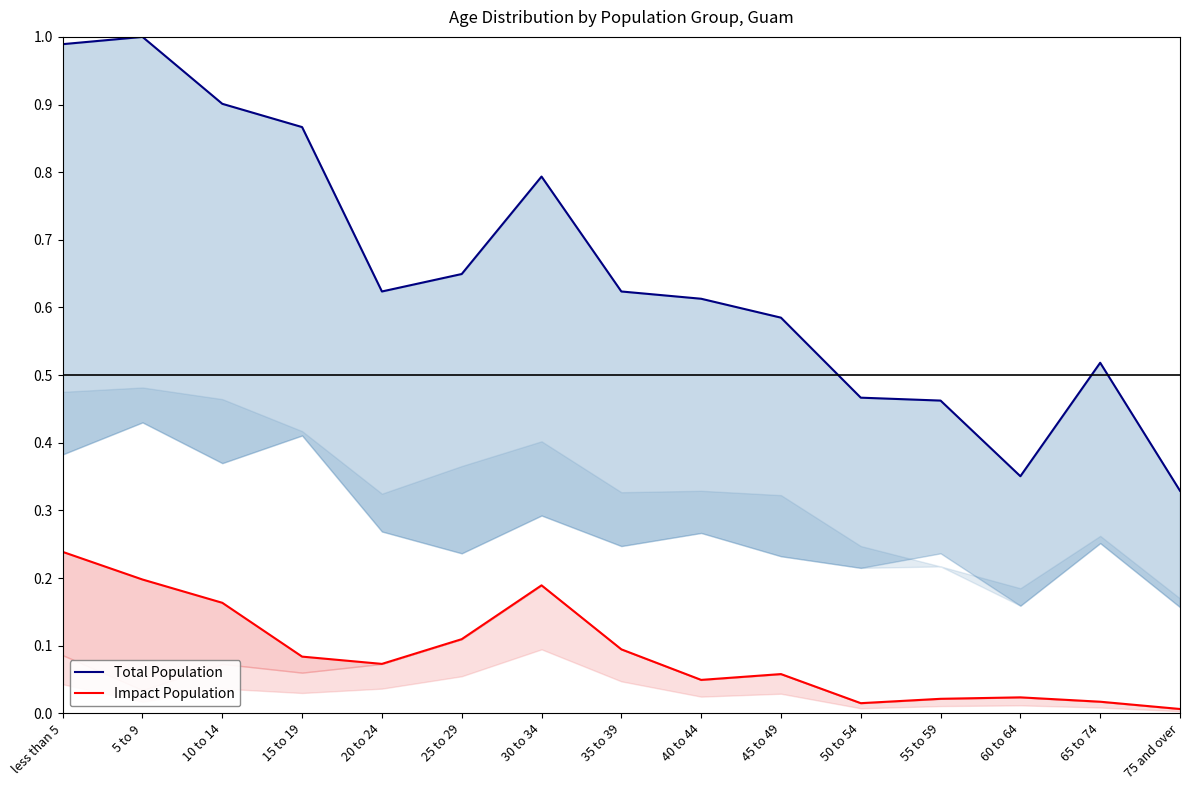

At how many categories does at least one series exceed 0?

15